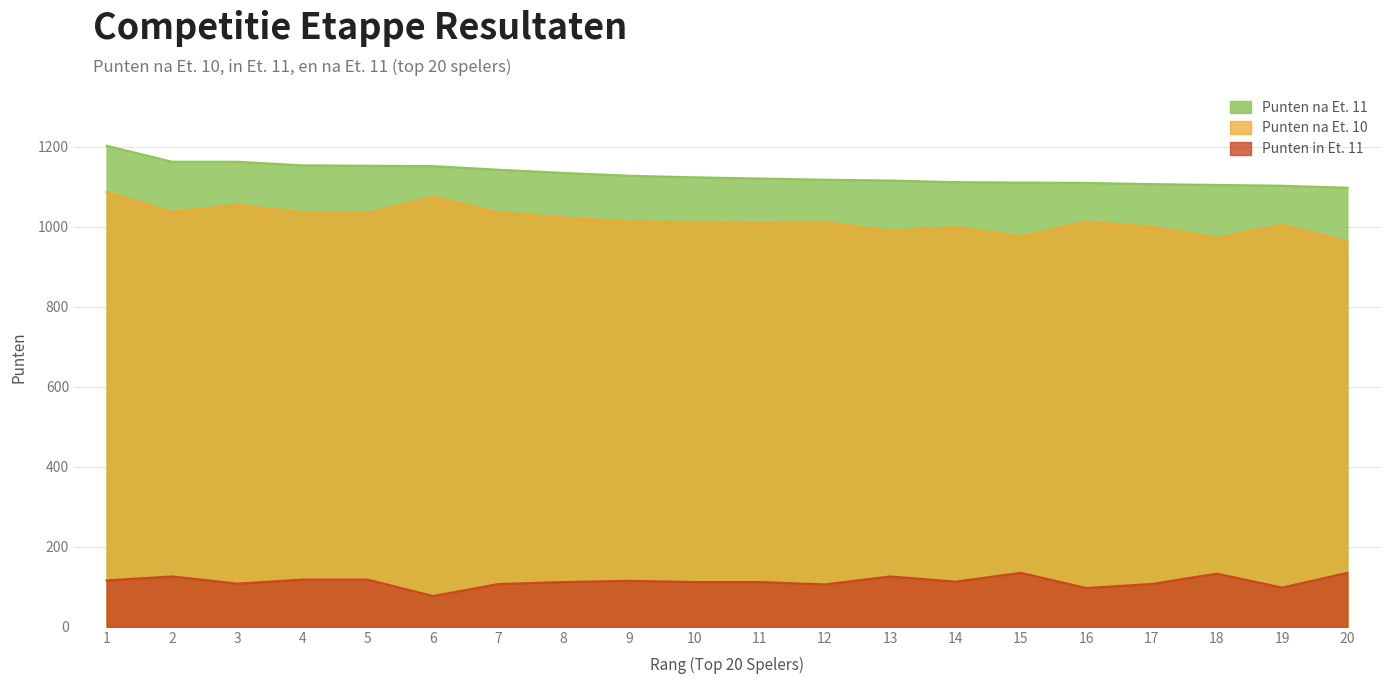

At how many categories does at least one series exceed 1026?

20